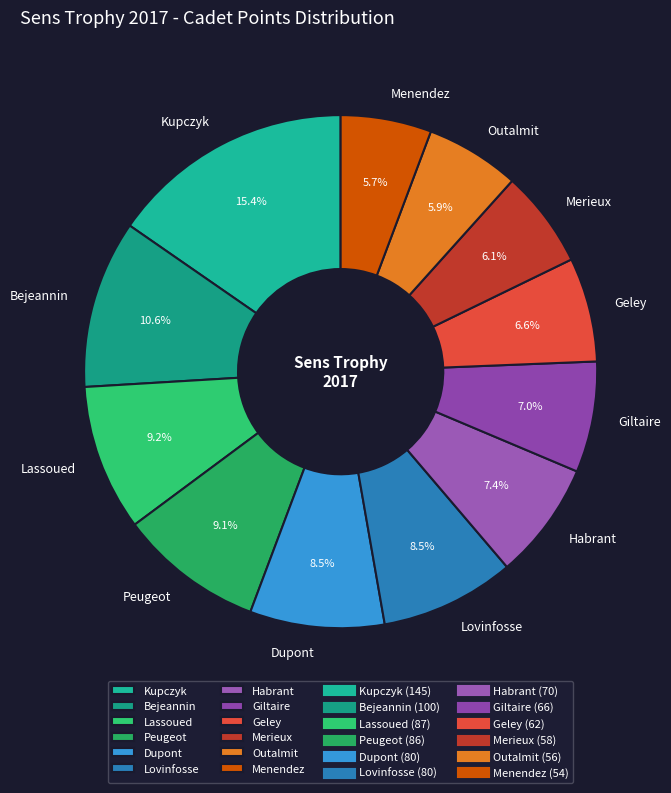

To the nearest percent, what is the combined percentage of Peugeot and Lovinfosse?

18%